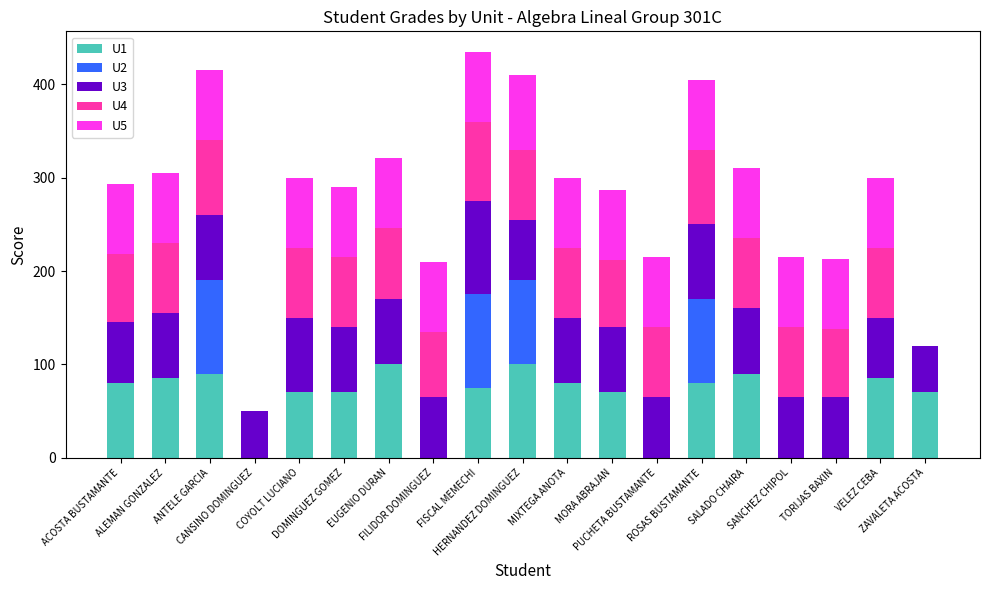

What is the total value across all series at FILIDOR DOMINGUEZ?

210